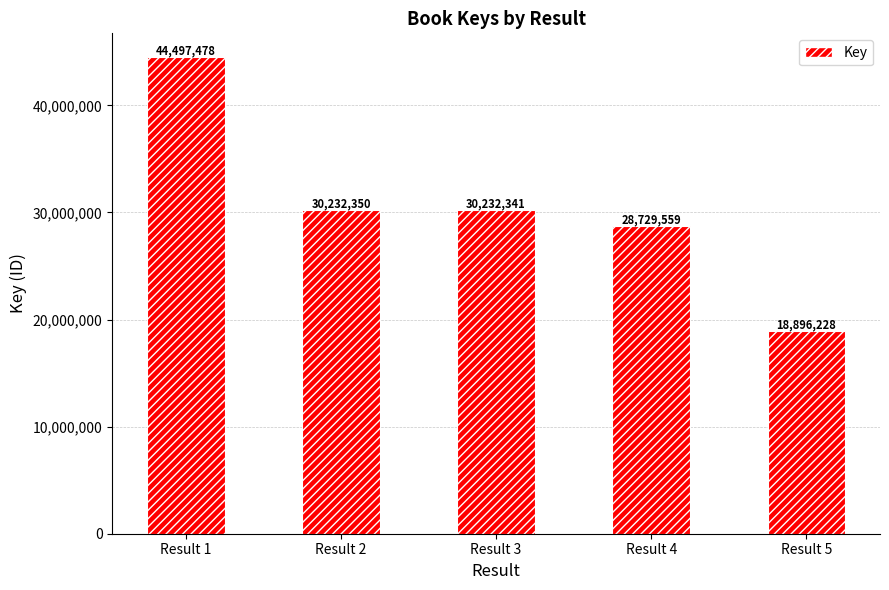

Which label corresponds to the largest value in the chart?

Result 1